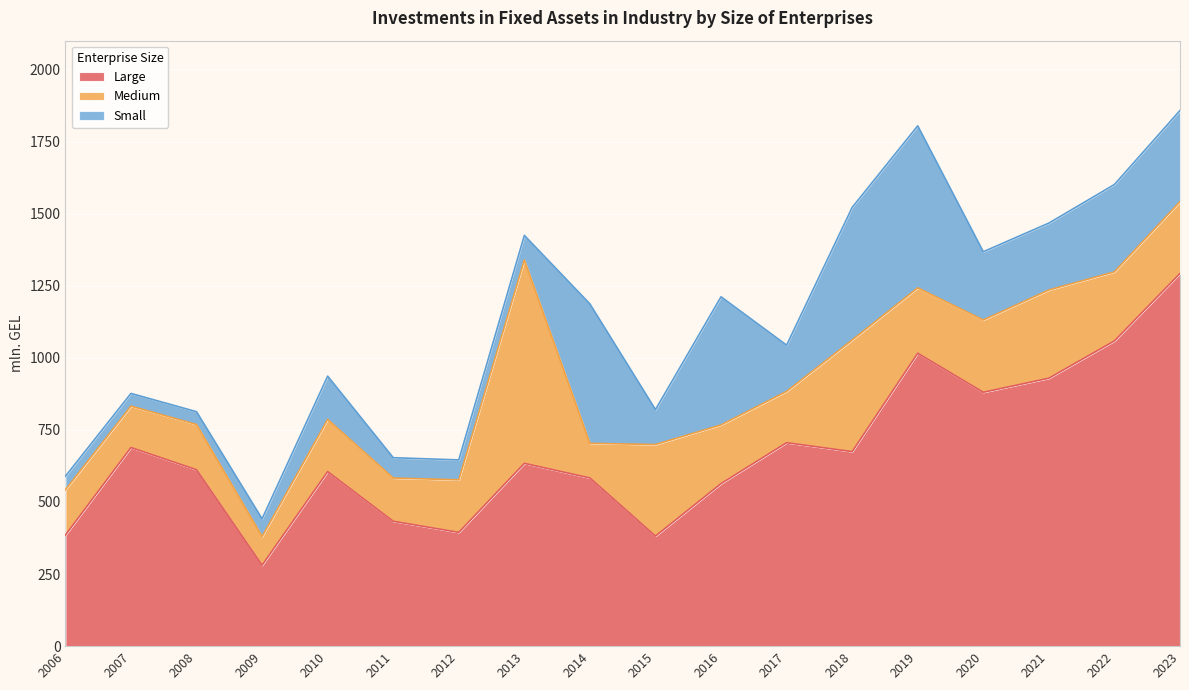

True or false: Medium and Large intersect in this chart.

True